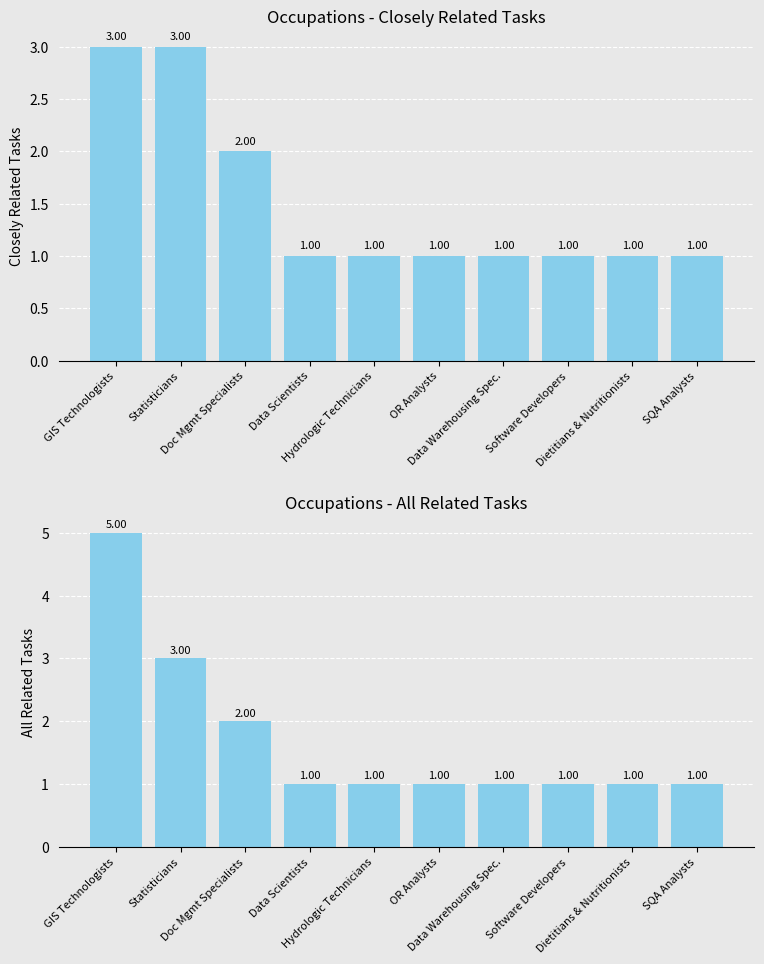

Reading left to right, list all the values displayed in this chart.

Closely Related Tasks: GIS Technologists=3	Statisticians=3	Doc Mgmt Specialists=2	Data Scientists=1	Hydrologic Technicians=1	OR Analysts=1	Data Warehousing Spec.=1	Software Developers=1	Dietitians & Nutritionists=1	SQA Analysts=1
All Related Tasks: GIS Technologists=5	Statisticians=3	Doc Mgmt Specialists=2	Data Scientists=1	Hydrologic Technicians=1	OR Analysts=1	Data Warehousing Spec.=1	Software Developers=1	Dietitians & Nutritionists=1	SQA Analysts=1